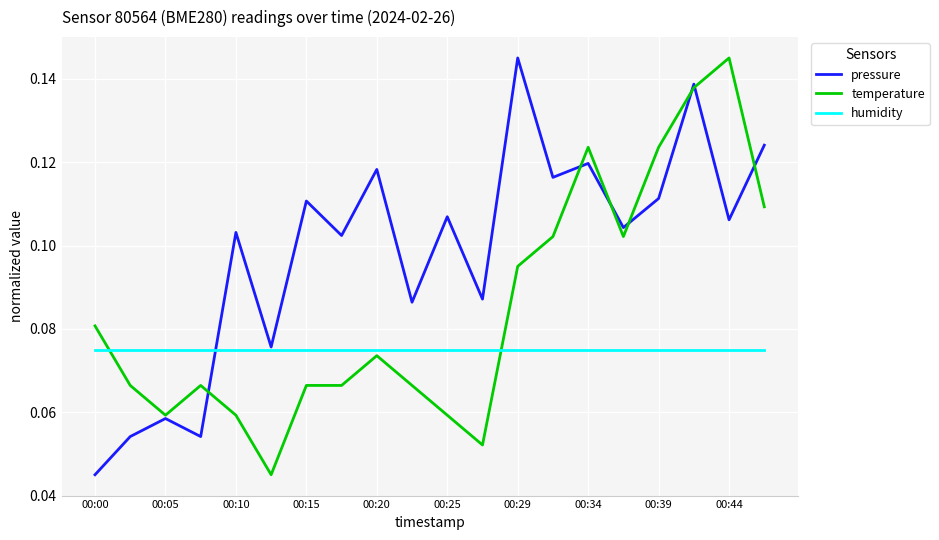

True or false: temperature and humidity intersect in this chart.

True